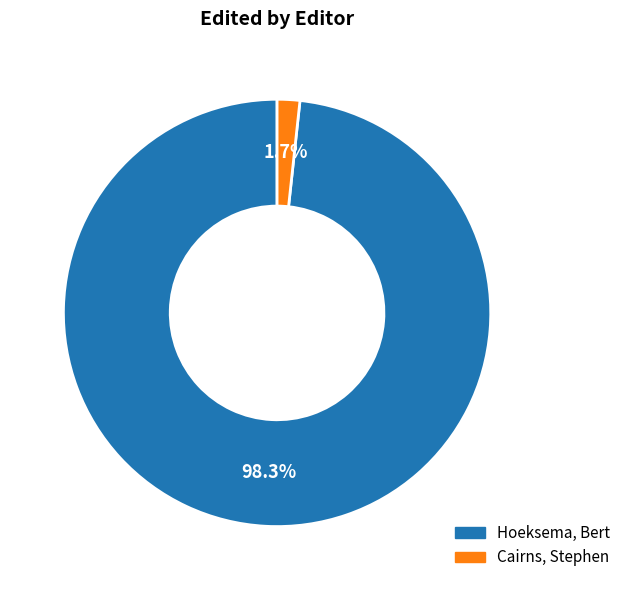

True or false: Cairns, Stephen accounts for 2% of the total.

True